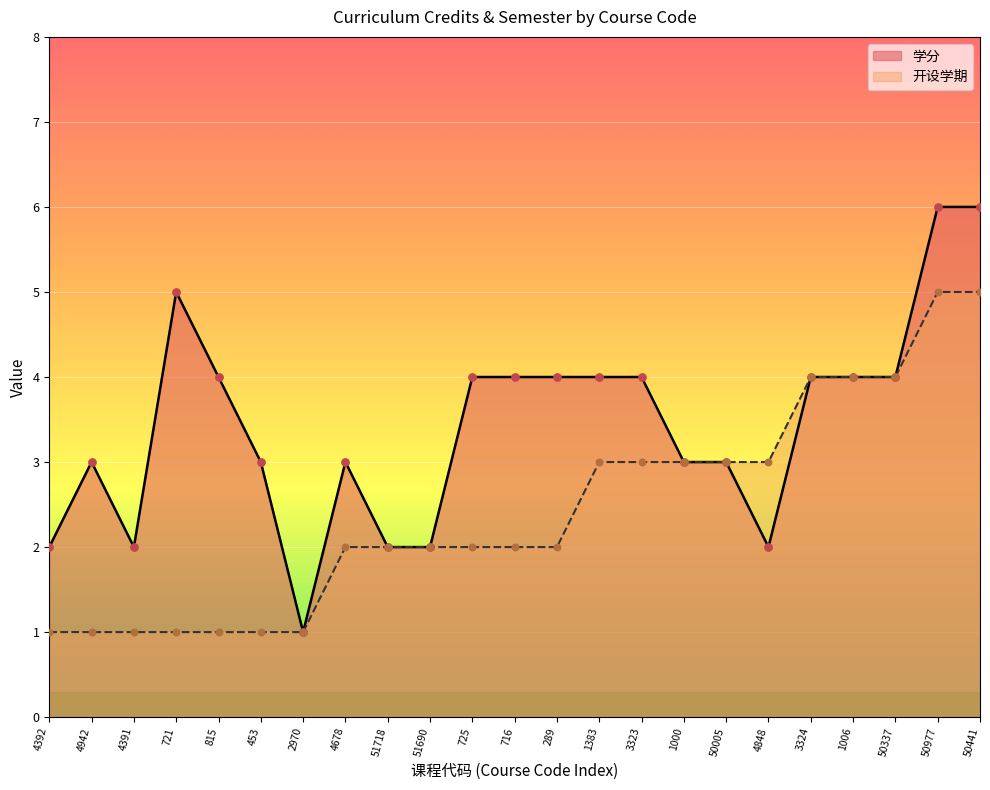

At which category is the sum across all series the highest?

50977